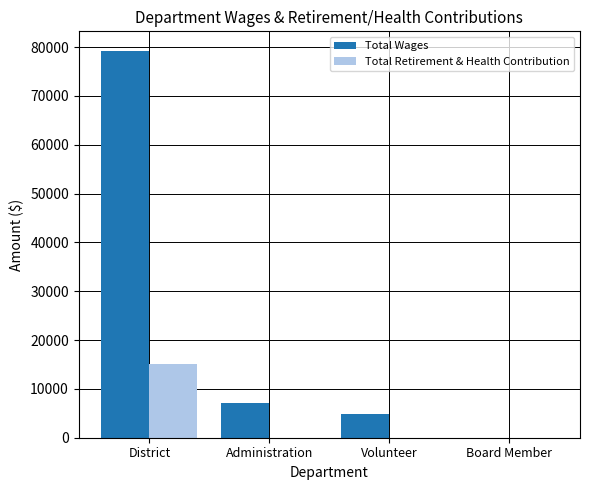

True or false: Total Wages has a value of 12742 at Administration.

False